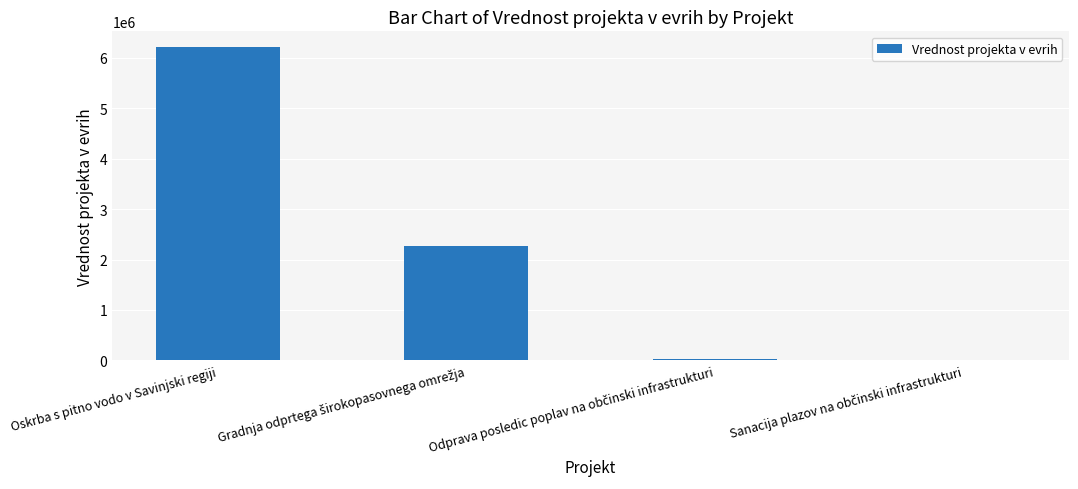

Which category has the highest value across all series?

Oskrba s pitno vodo v Savinjski regiji